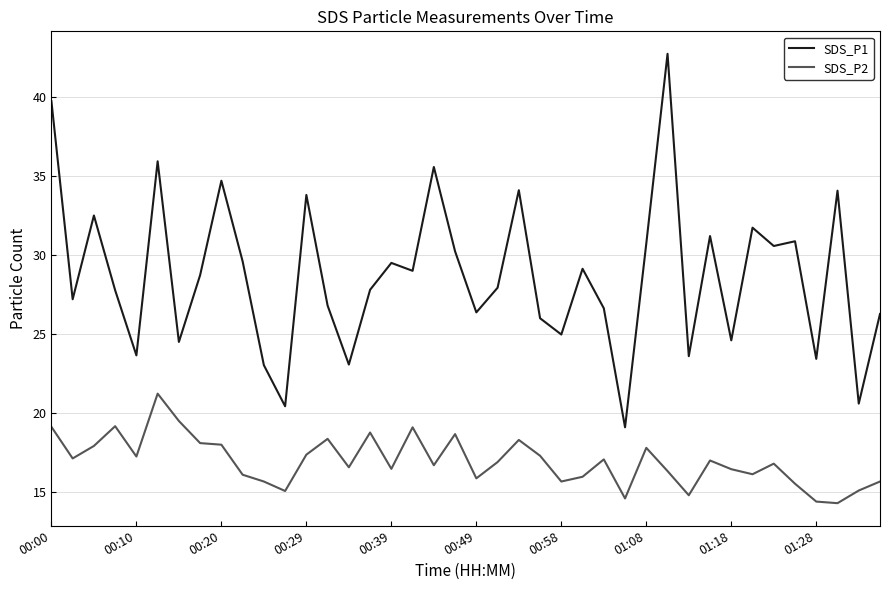

True or false: SDS_P2 and SDS_P1 cross at least once.

False